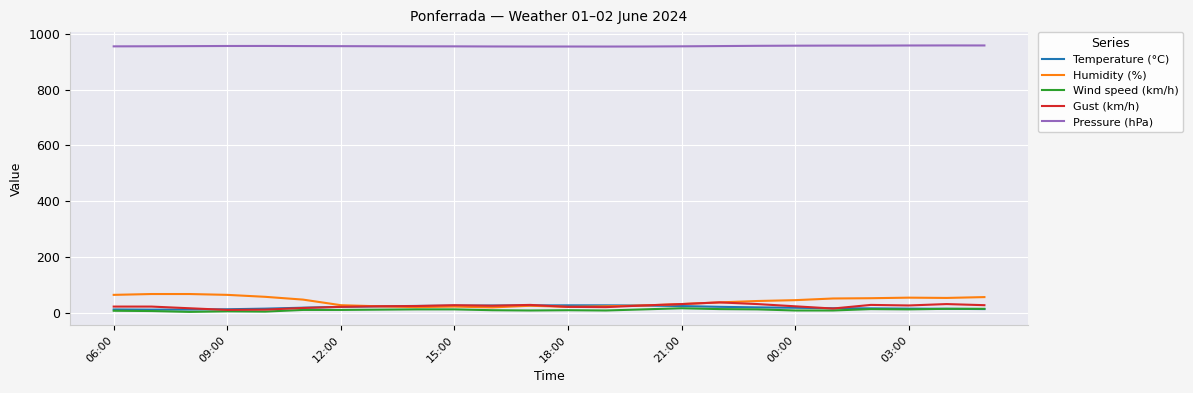

How many values in the Pressure (hPa) series are below 955?

5